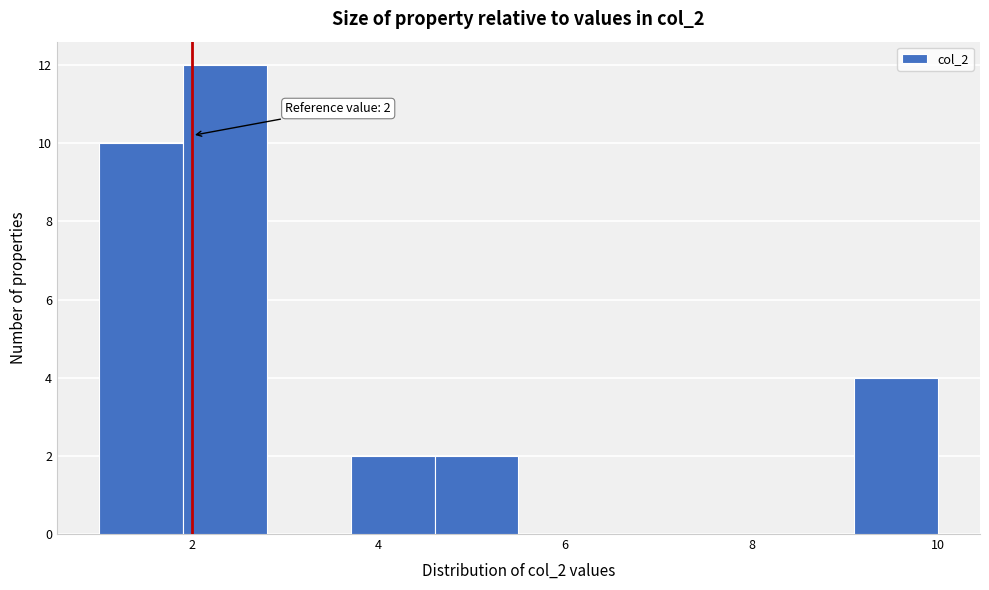

Over which range of the x-axis is the bar tallest?

1.9 to 2.8